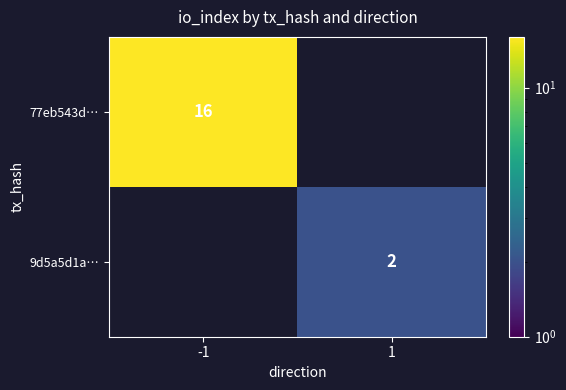

Is the value of 77eb543d… at -1 greater than the value of 9d5a5d1a… at 1?

Yes